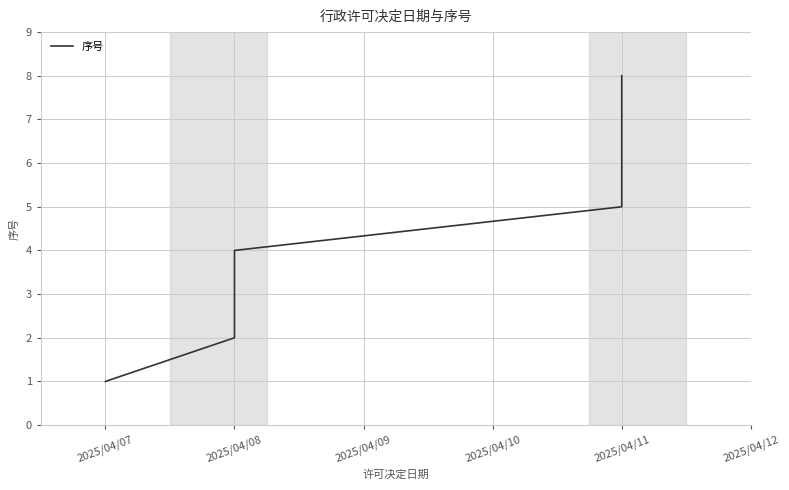

What is the average value?

4